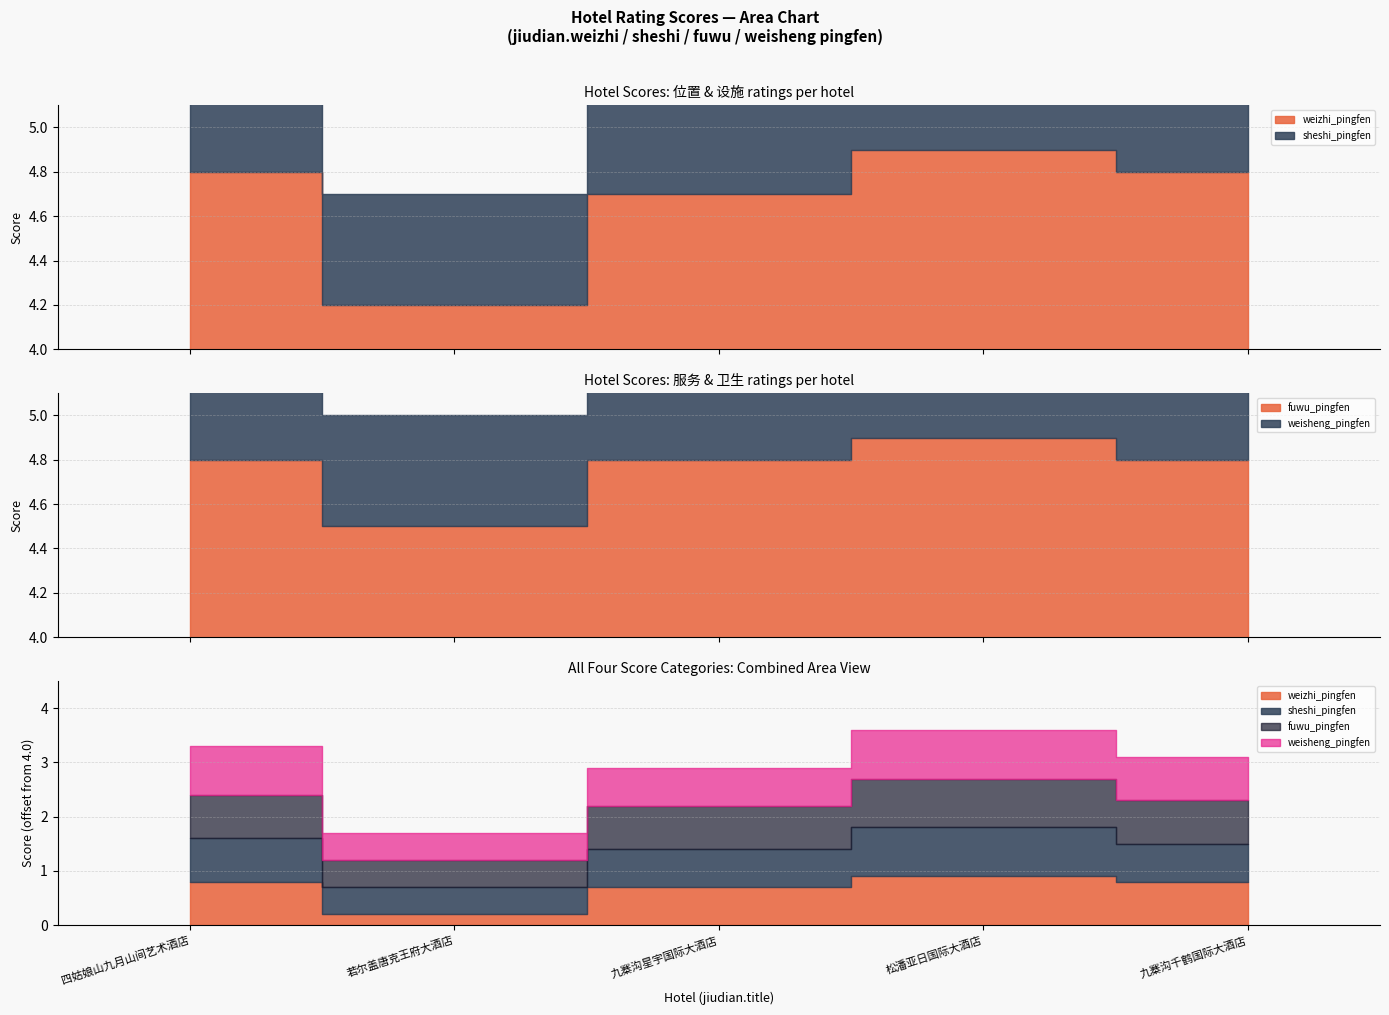

The weizhi_pingfen series shows 2.8 at 九寨沟星宇国际大酒店. True or false?

False